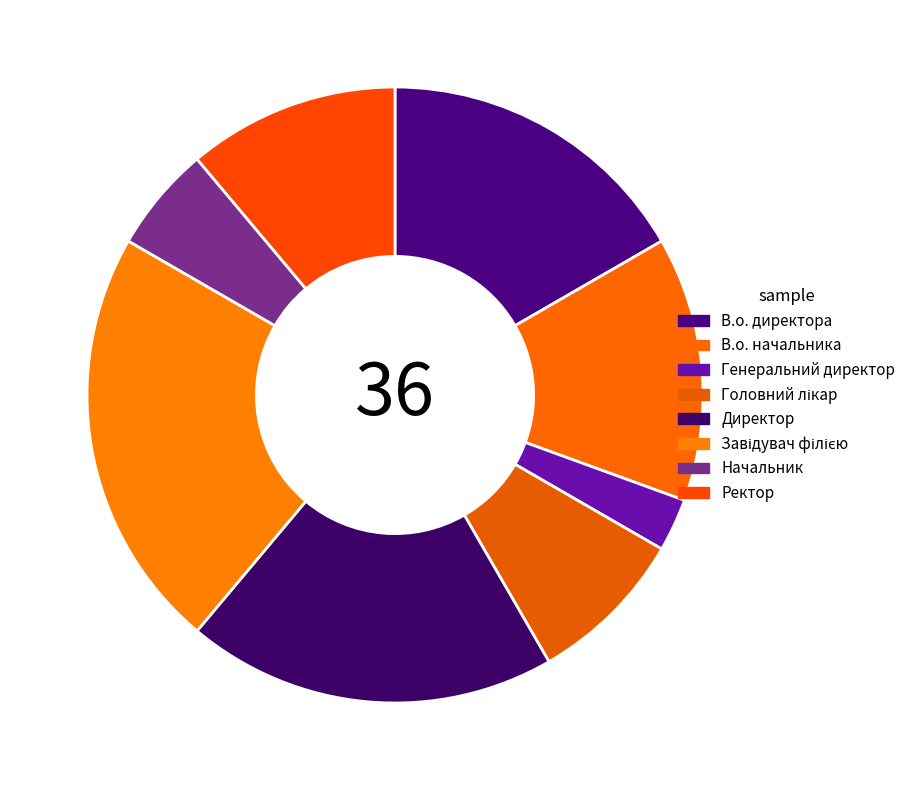

True or false: Генеральний директор accounts for 16% of the total.

False